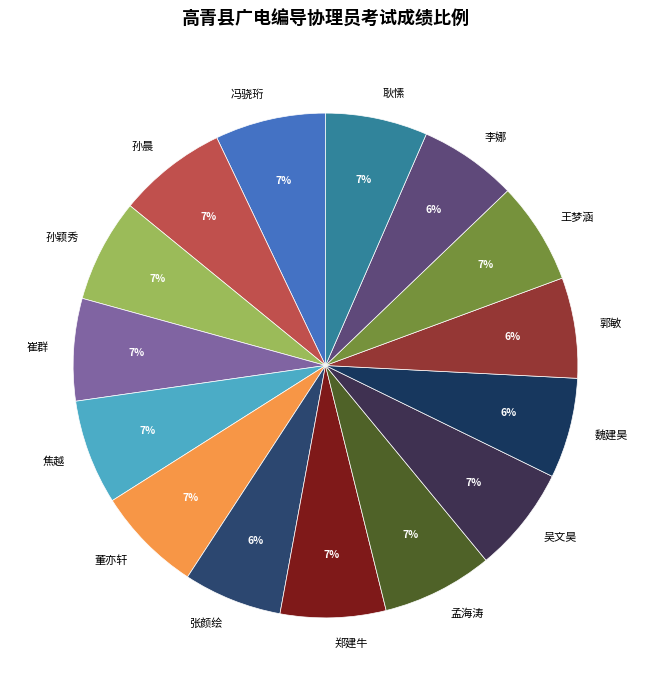

To the nearest percent, what percentage of the pie is 郭敏?

6%